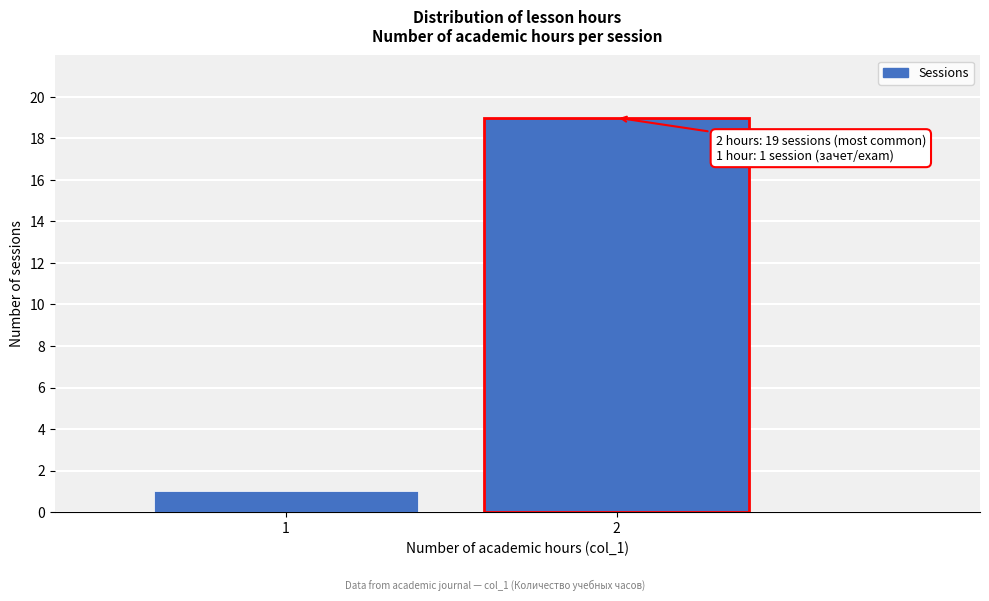

Reading left to right, list all the values displayed in this chart.

1=1	2=19